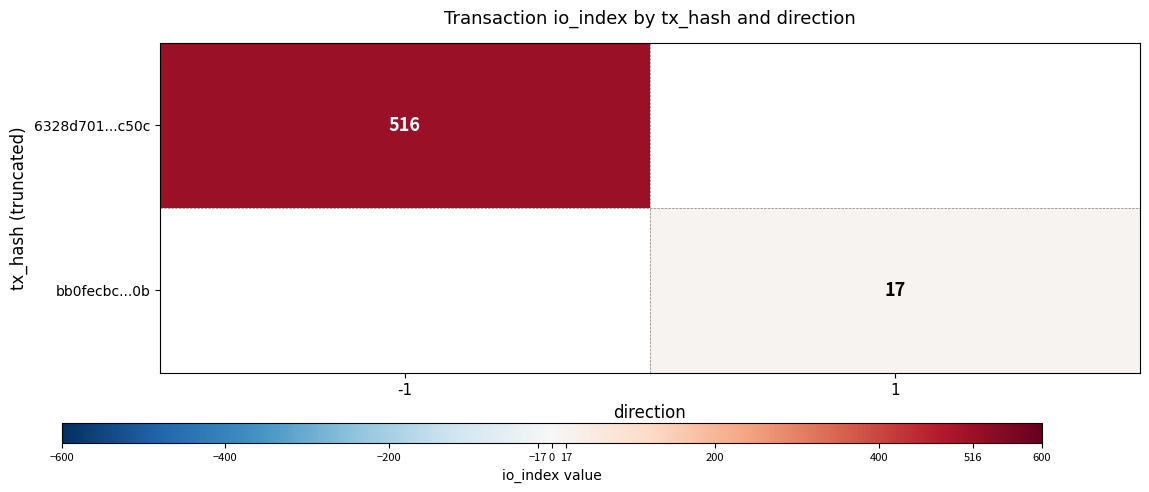

True or false: bb0fecbc...0b has a value of 17 at 1.

True